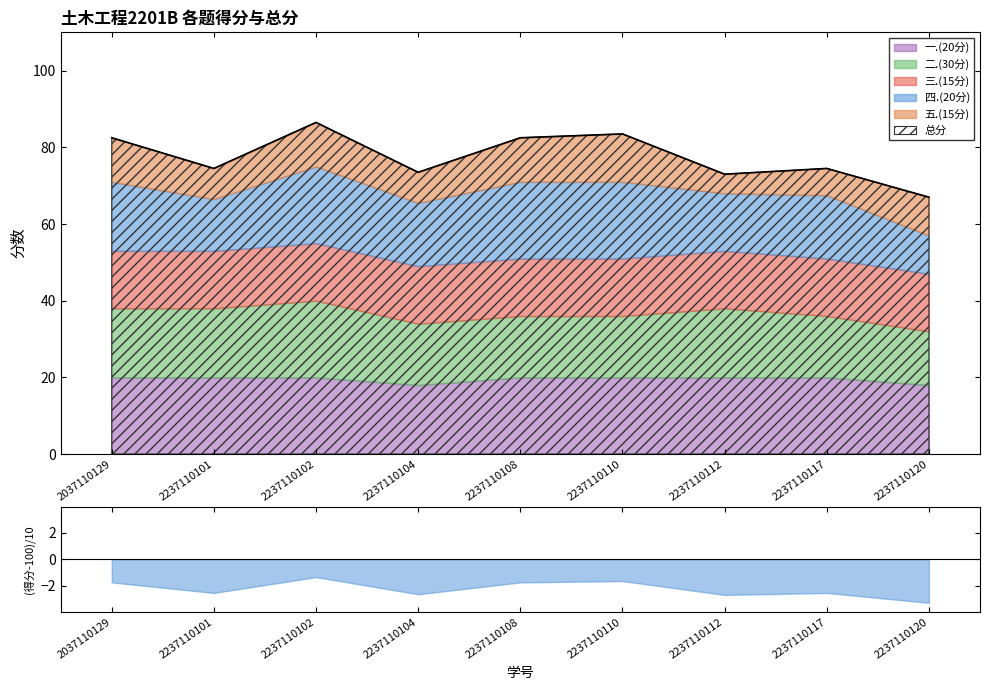

What is the value of the 四.(20分) point at the 1st from the left?

18.0